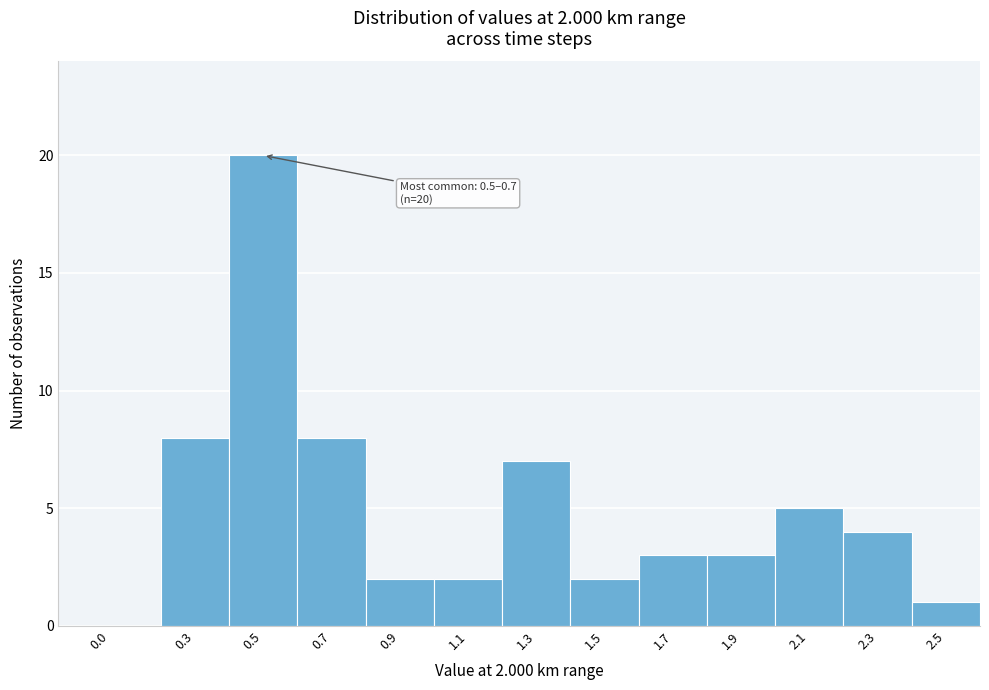

Reading left to right, what are all the values shown in this chart?

0.0=0	0.3=8	0.5=20	0.7=8	0.9=2	1.1=2	1.3=7	1.5=2	1.7=3	1.9=3	2.1=5	2.3=4	2.5=1